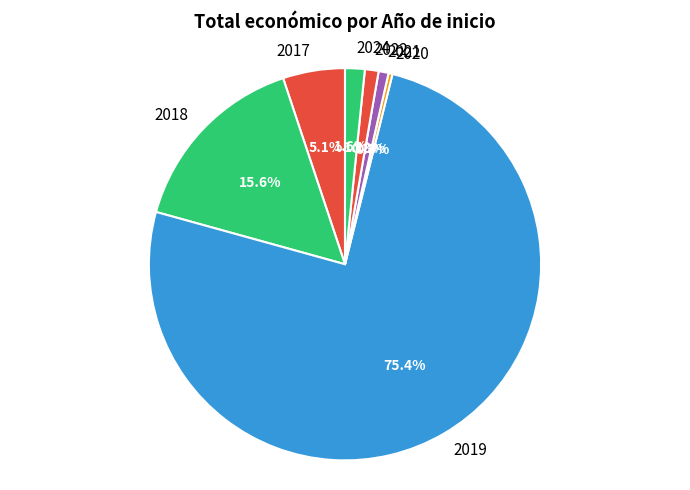

What percentage is NOT represented by 2021?

99.2%